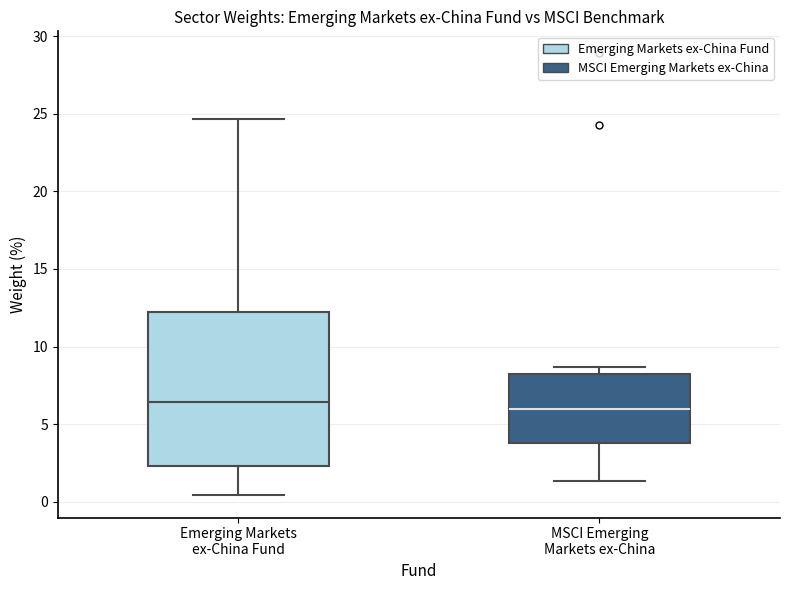

Where is the lower edge of the box for MSCI Emerging Markets ex-China on the y-axis? The values are not printed on the chart, so give them approximately, as read against the axis.

4.0